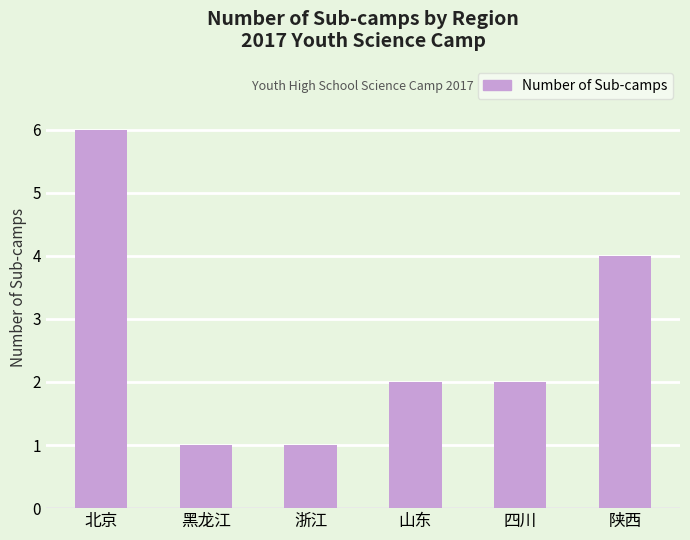

How many categories are shown in the chart?

6